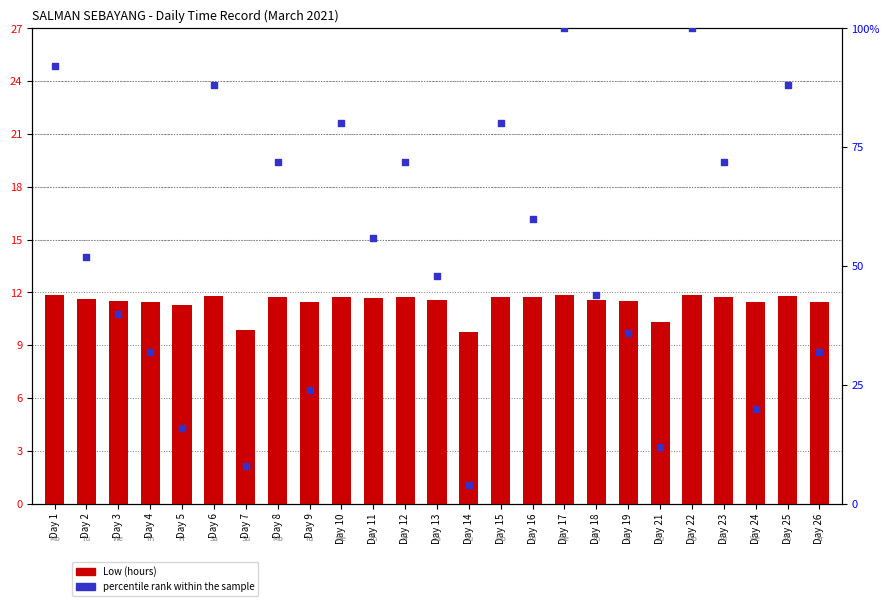

At which category is the sum across all series the highest?

Day 17